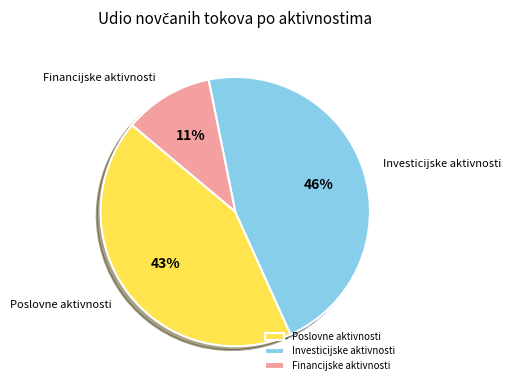

Is it true that Investicijske aktivnosti is 46% of the pie?

True